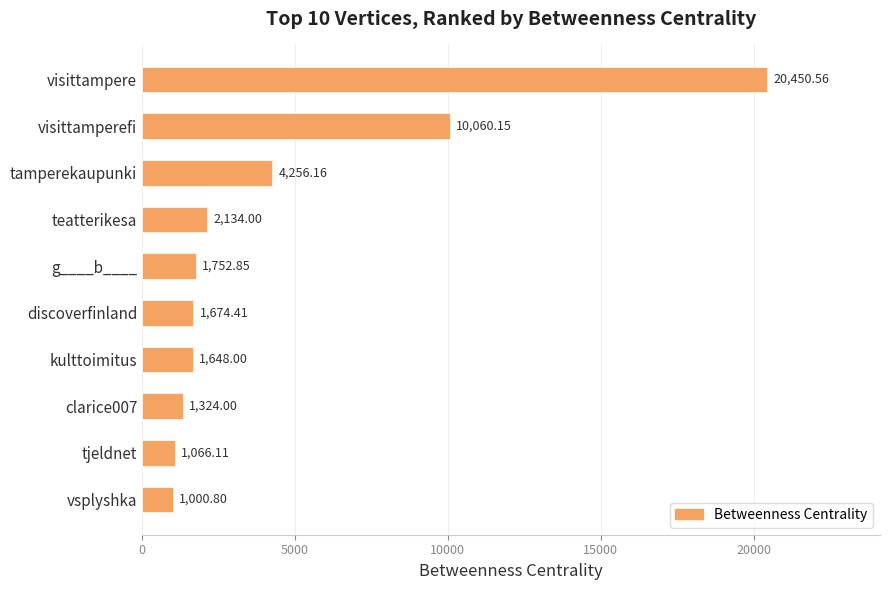

Does the chart contain any negative values?

No